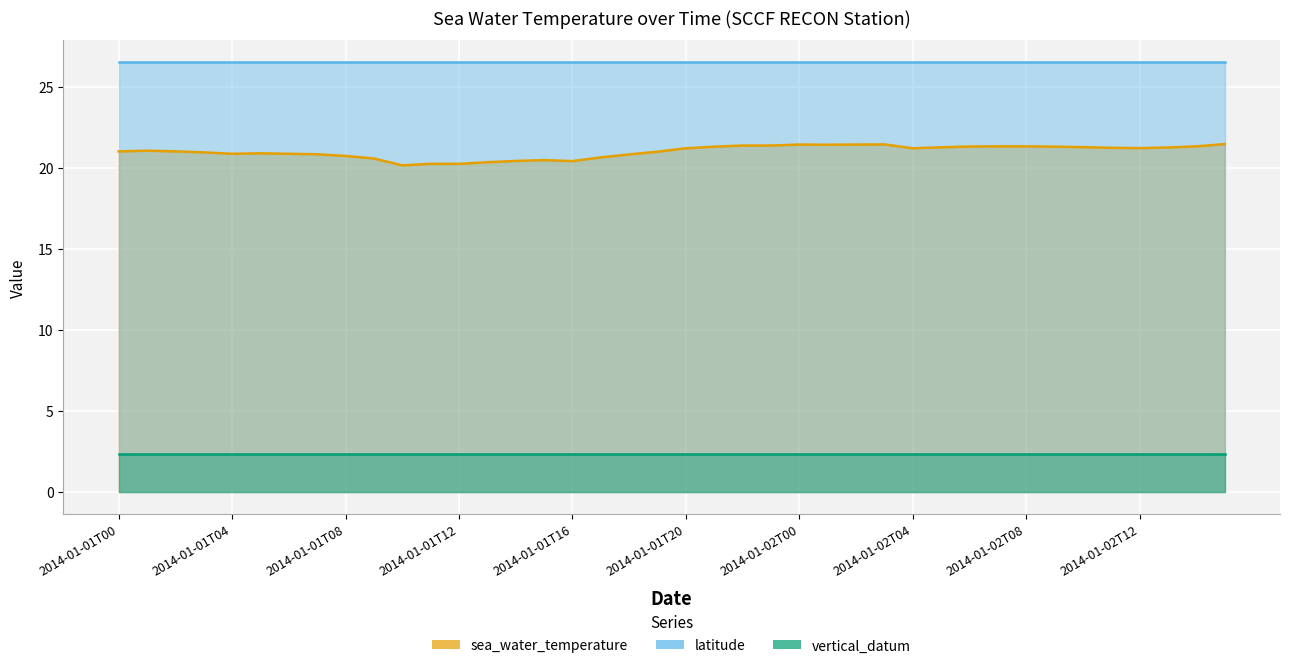

Is the value of vertical_datum at 2014-01-01T09 greater than the value of sea_water_temperature at 2014-01-02T08?

No